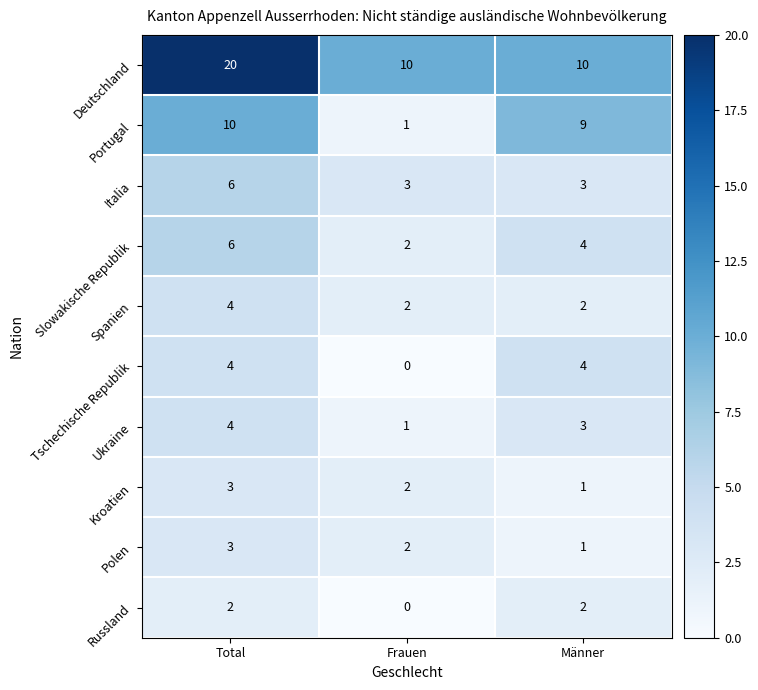

List the labels in order of Kroatien value, largest first.

Total, Frauen, Männer